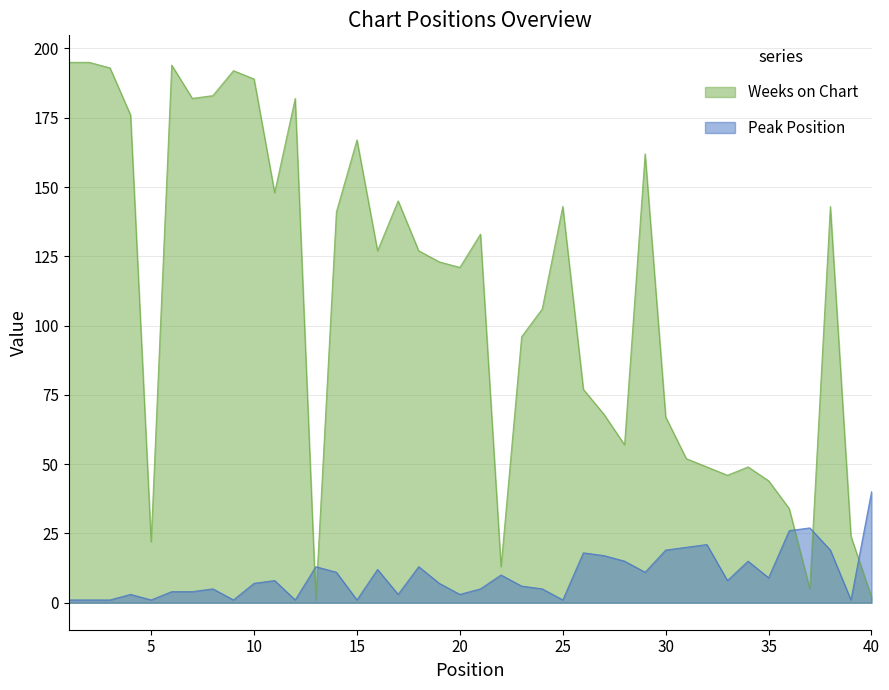

What is the sum of all Weeks on Chart values?

4373